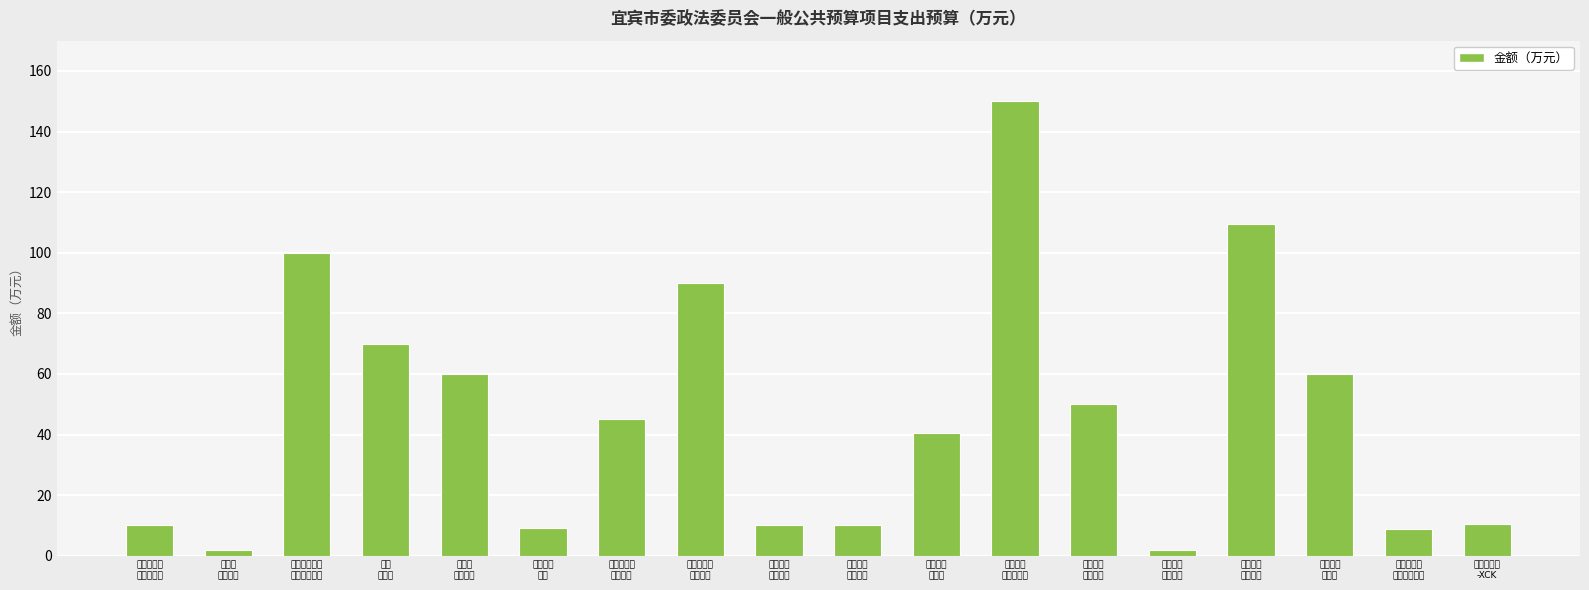

What is the maximum value shown in the chart?

150.0